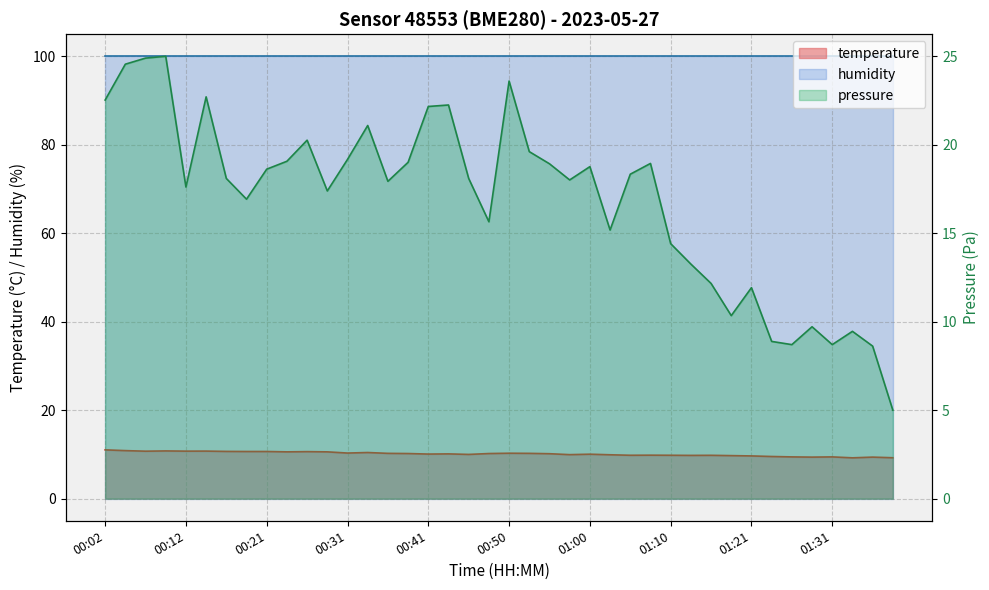

Which label corresponds to the smallest value in the chart?

01:34